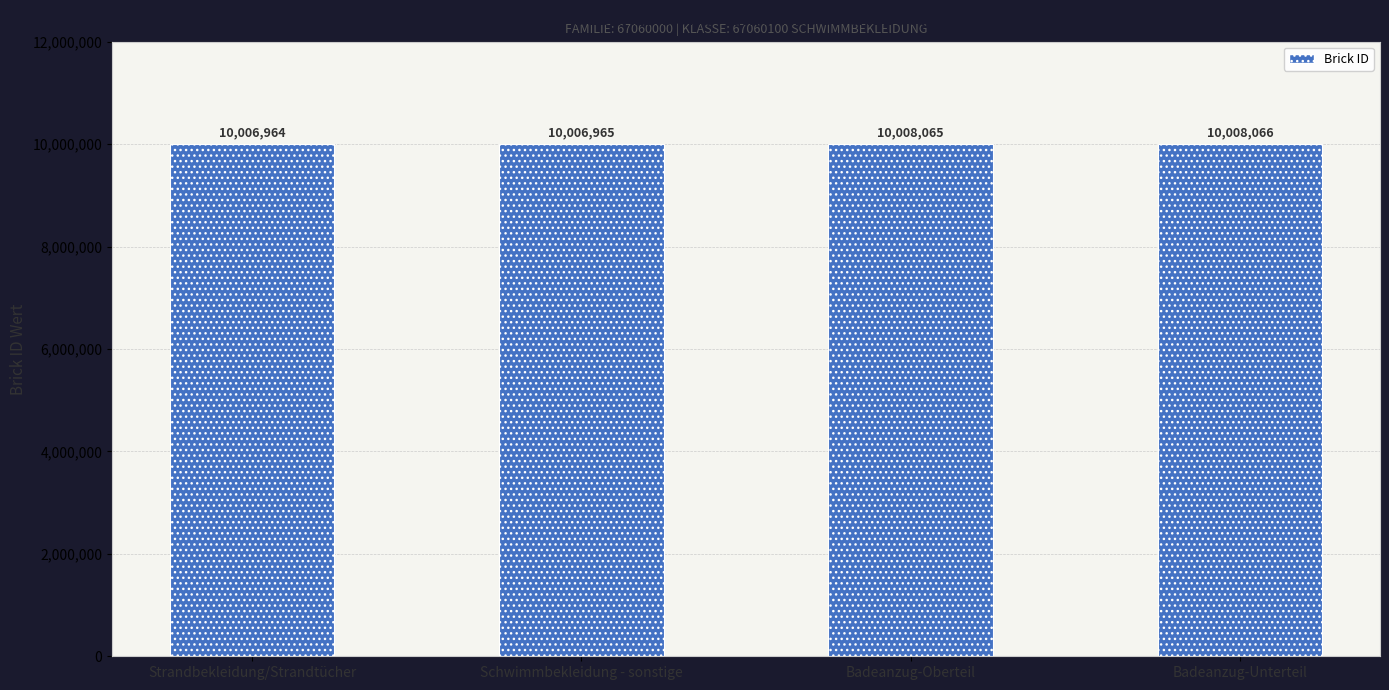

Rank the categories by value from highest to lowest.

Badeanzug-Unterteil, Badeanzug-Oberteil, Schwimmbekleidung - sonstige, Strandbekleidung/Strandtücher